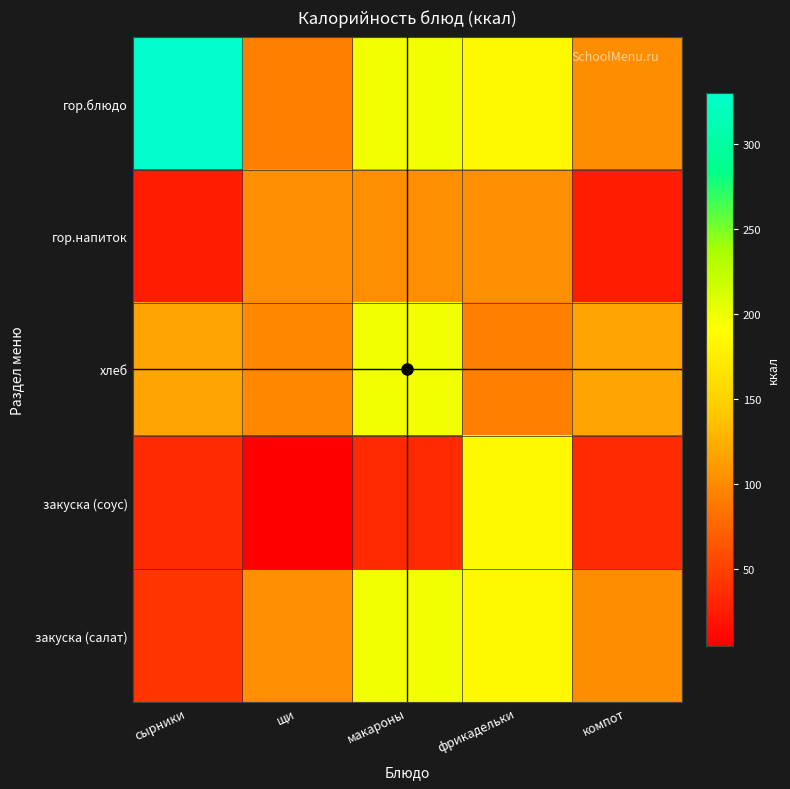

What is the greatest value displayed?

329.9